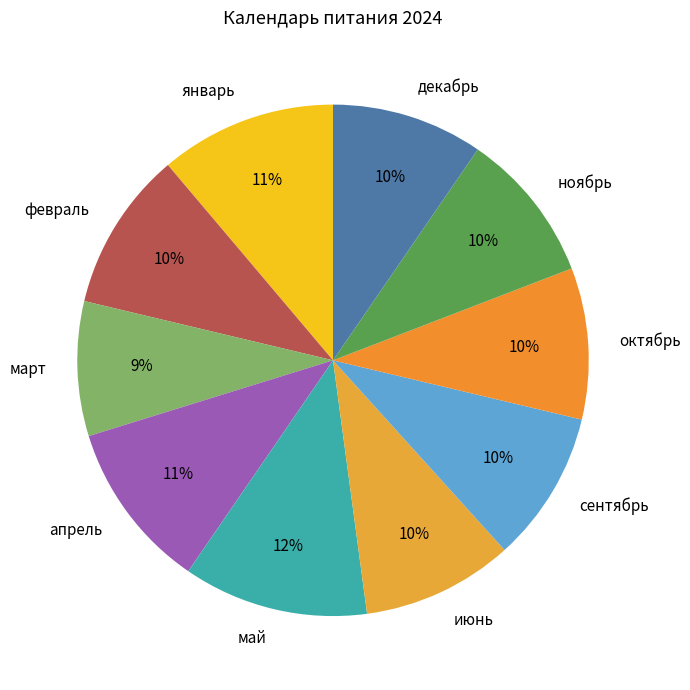

How many slices are in this pie chart?

10